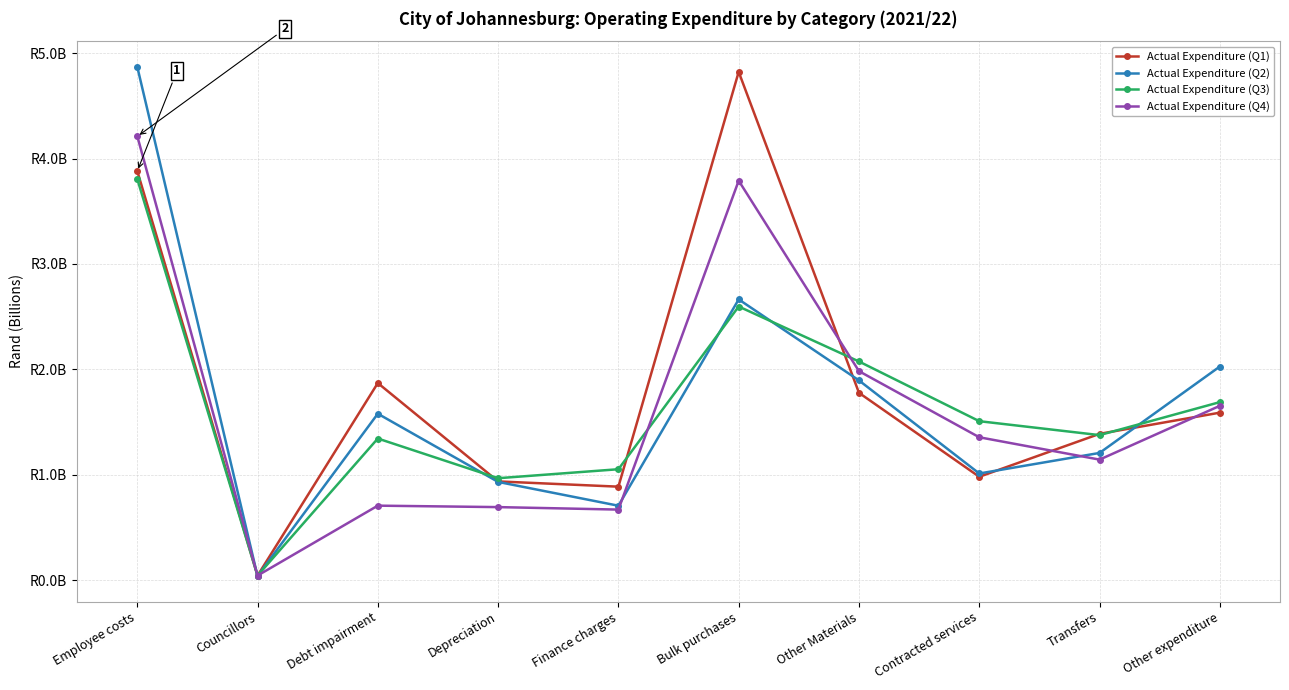

What are all the series names shown in the legend?

Actual Expenditure (Q1), Actual Expenditure (Q2), Actual Expenditure (Q3), Actual Expenditure (Q4)